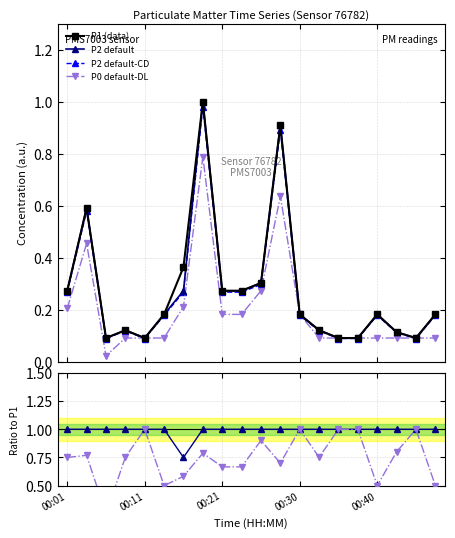

The value of P2 default at 5 is 0.2. True or false?

True